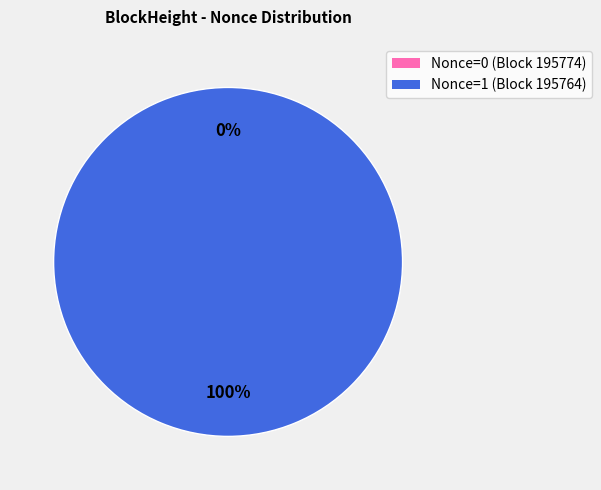

To the nearest percent, what is the combined percentage of 195764 and 195774?

100%